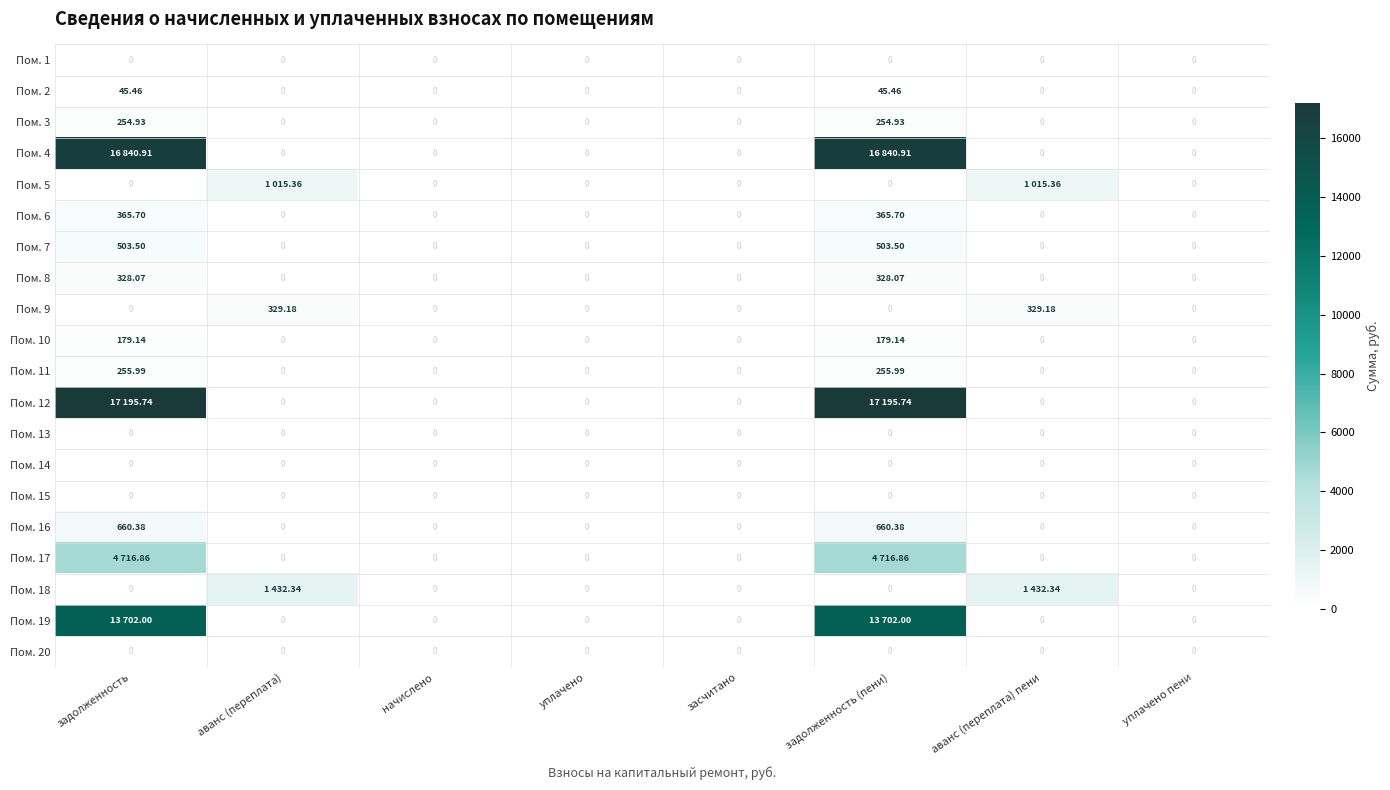

Is it true that Пом. 18 equals 0.0 at уплачено?

True